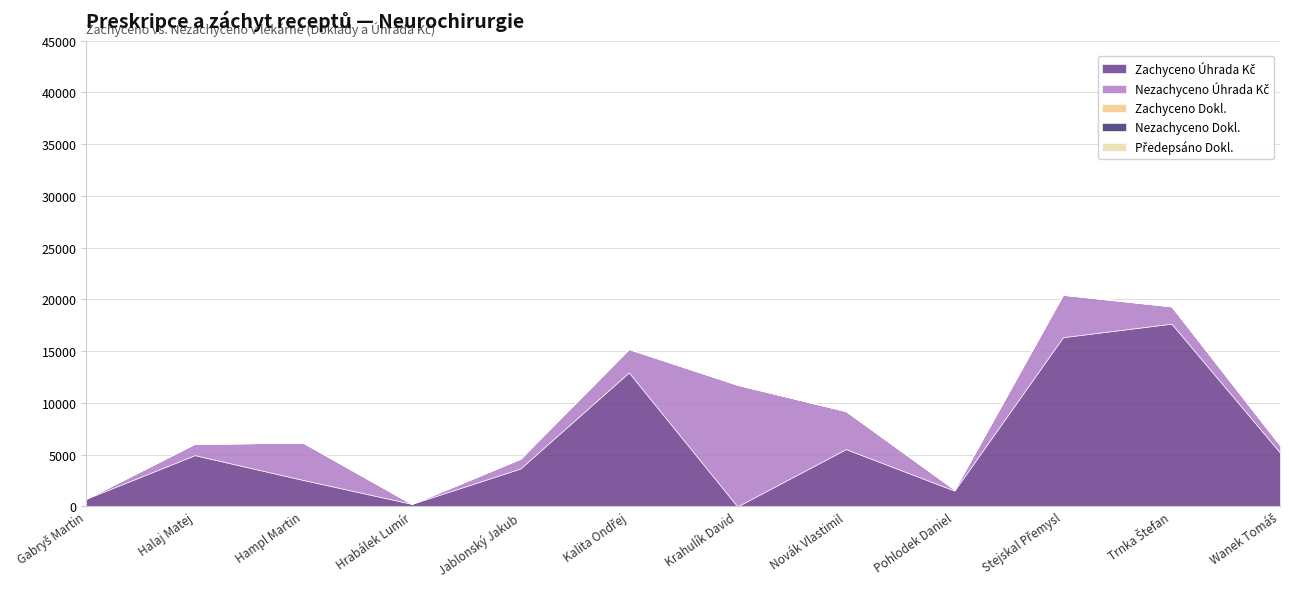

What position from the right is Halaj Matej?

11